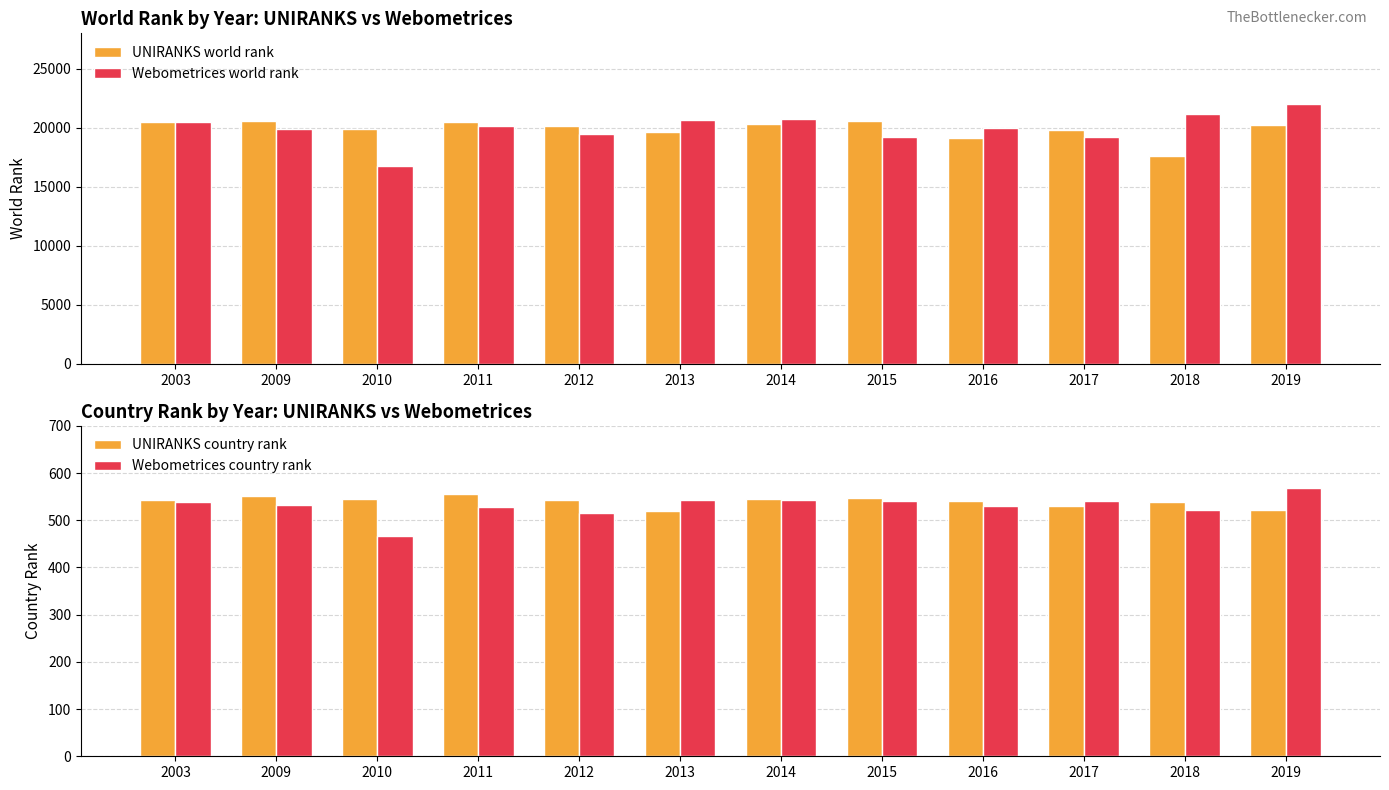

Is it true that UNIRANKS world rank equals 32603 at 2015?

False